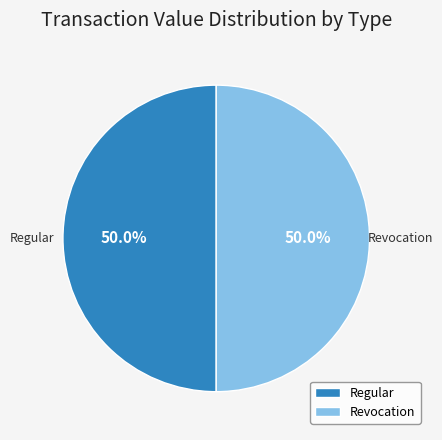

Approximately how many times larger is the value at Regular compared to Revocation?

1.0